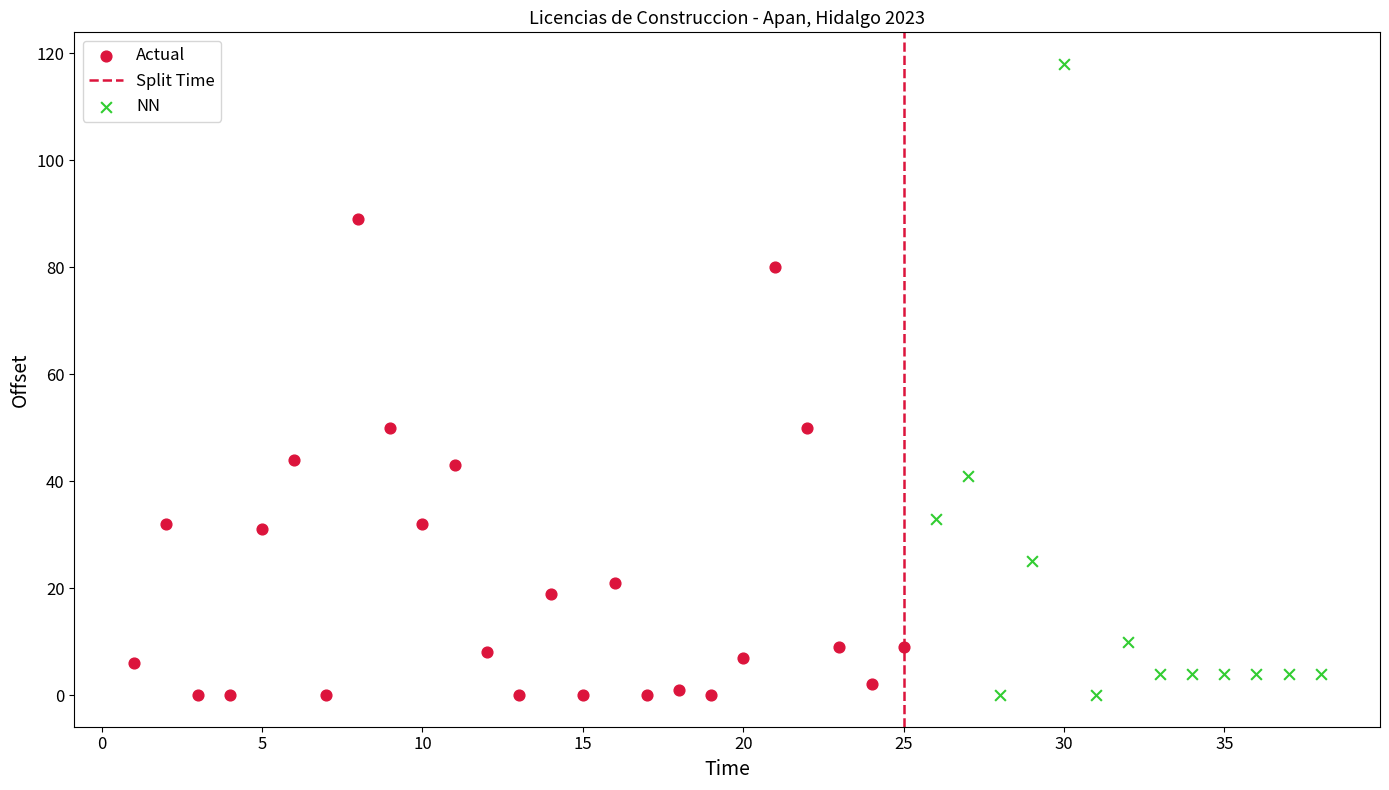

Which series reaches the maximum Y coordinate?

NN